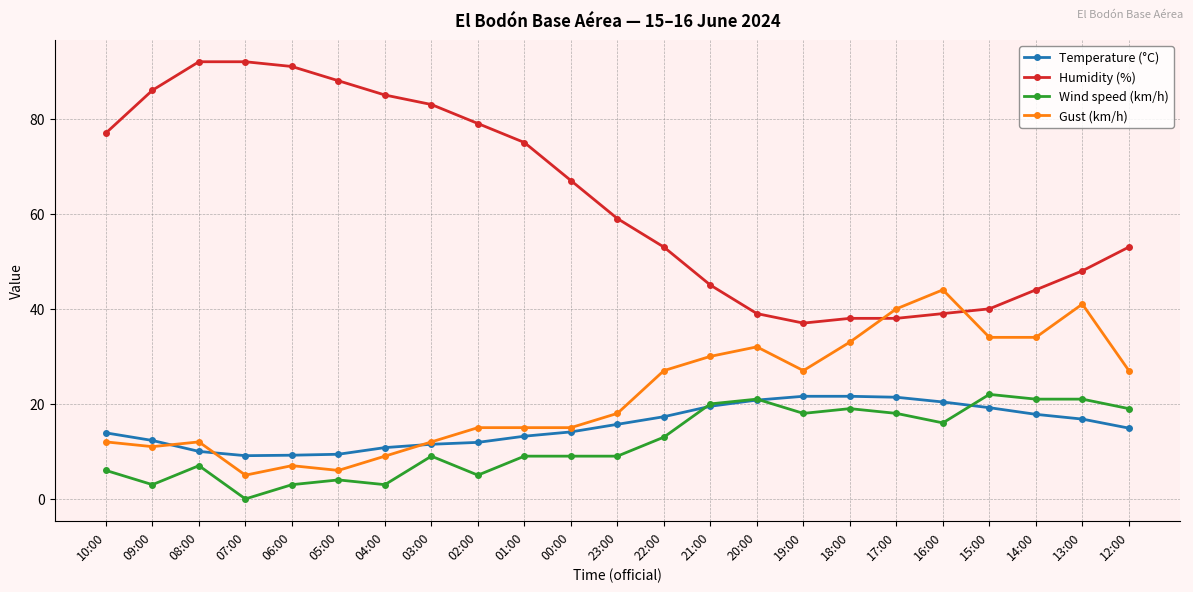

What is the label of the 21st point from the right?

08:00